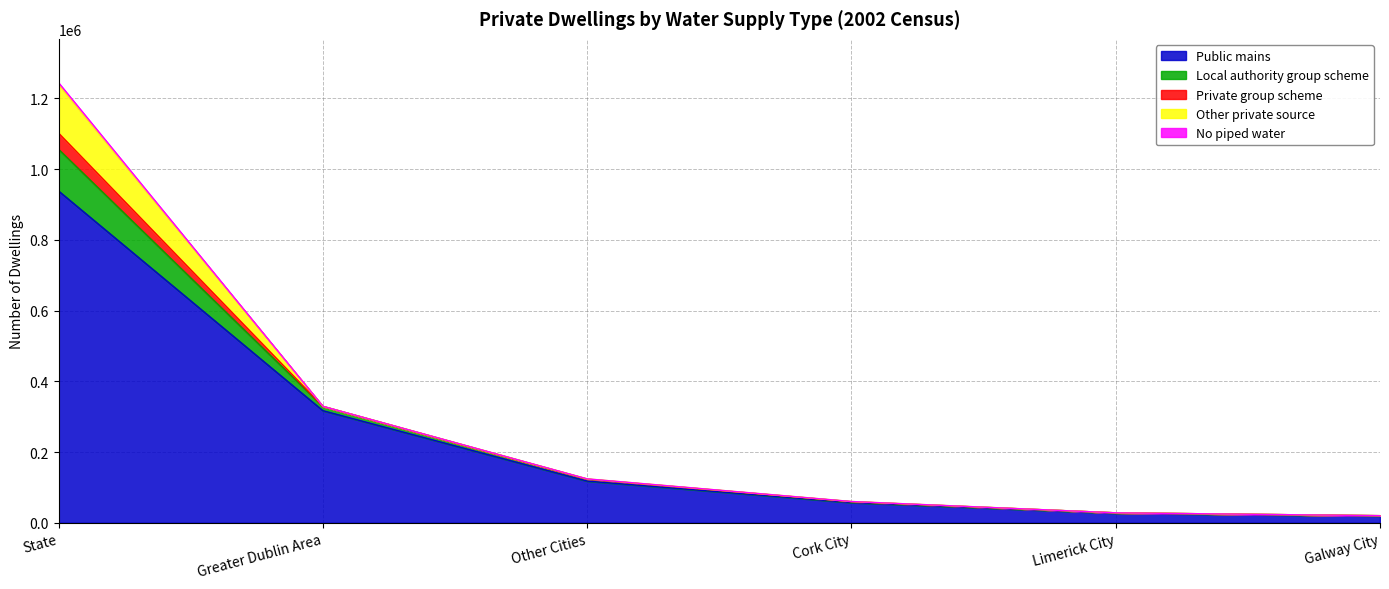

What is the sum of the No piped water values at State and Greater Dublin Area?

4586